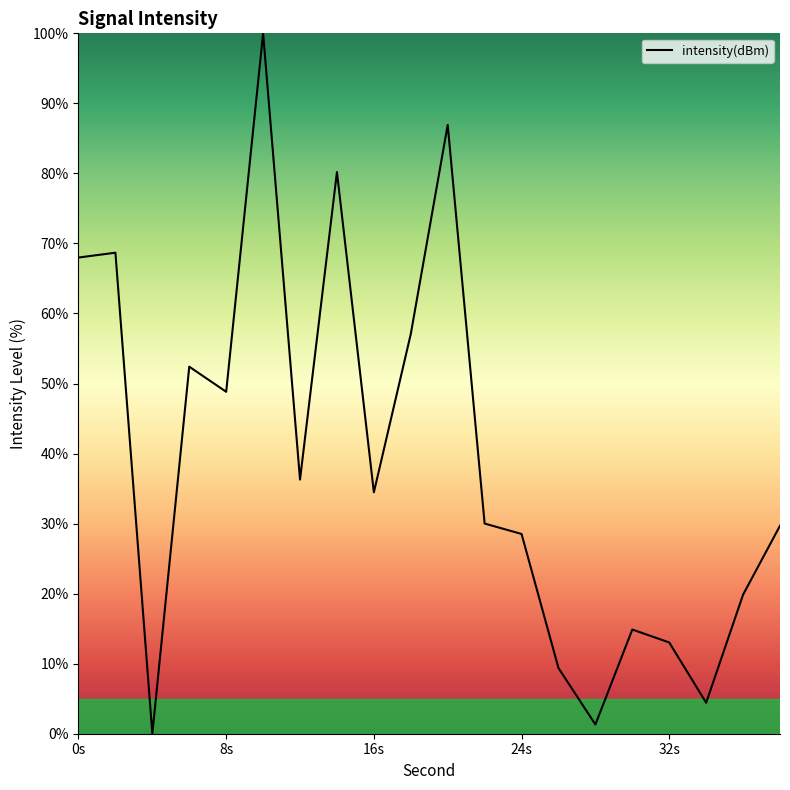

What is the difference between the maximum and minimum values?

100.0